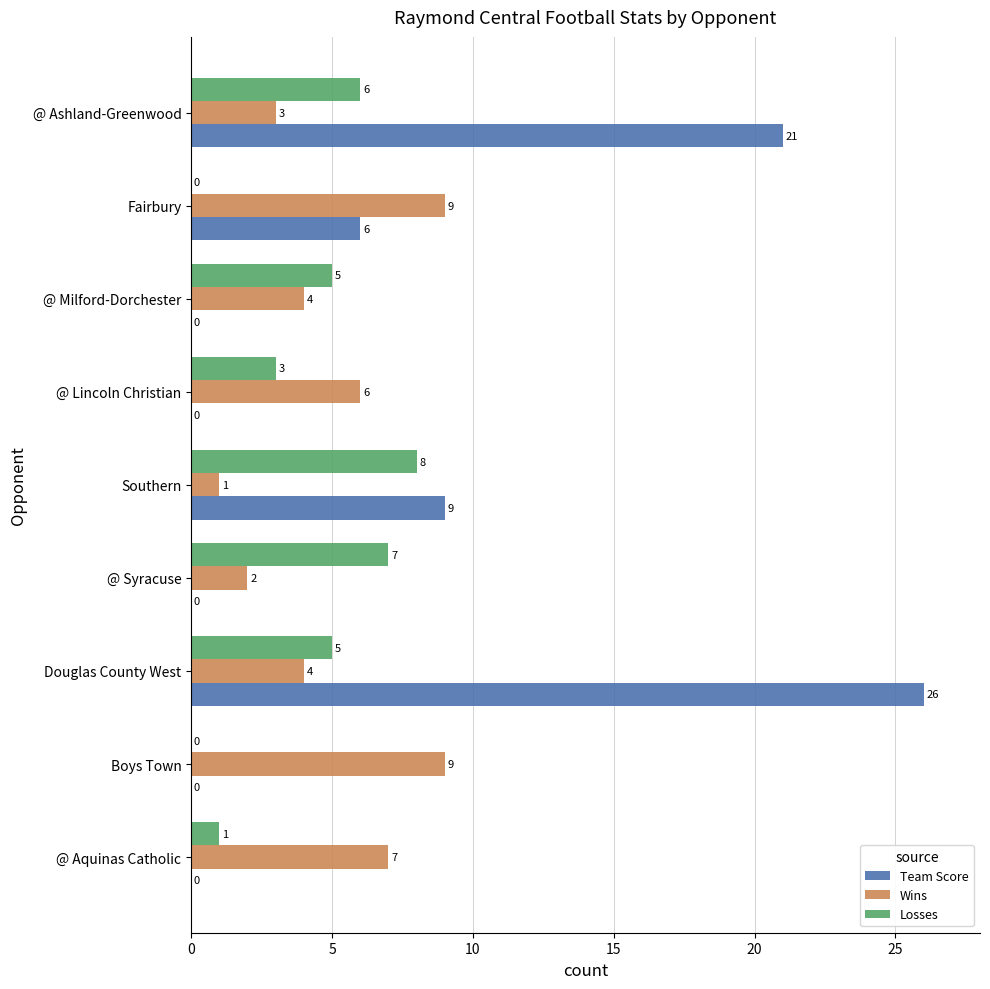

True or false: Team Score has a value of 14 at @ Lincoln Christian.

False